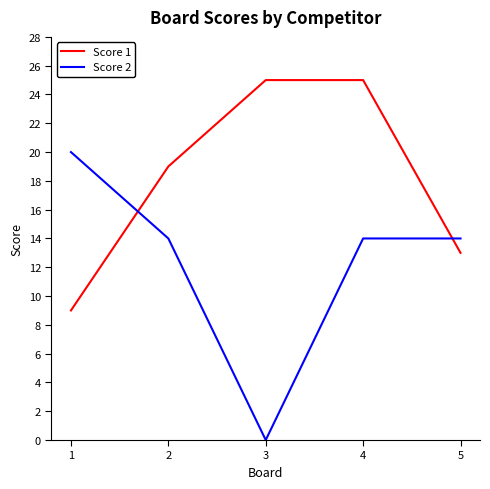

In Score 2, how many points are lower than both neighbors (excluding endpoints)?

1